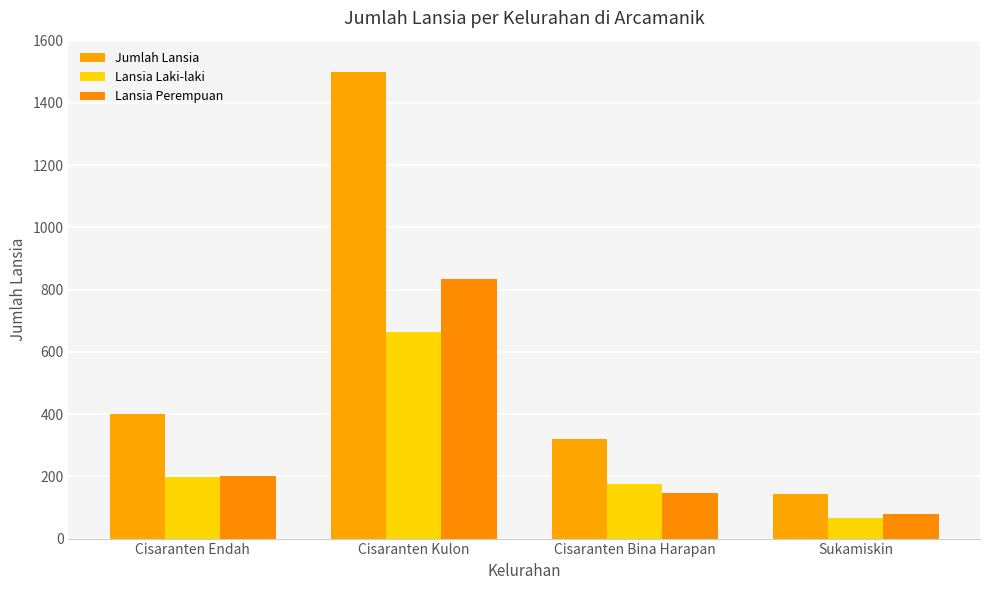

How many data points does each series have?

4